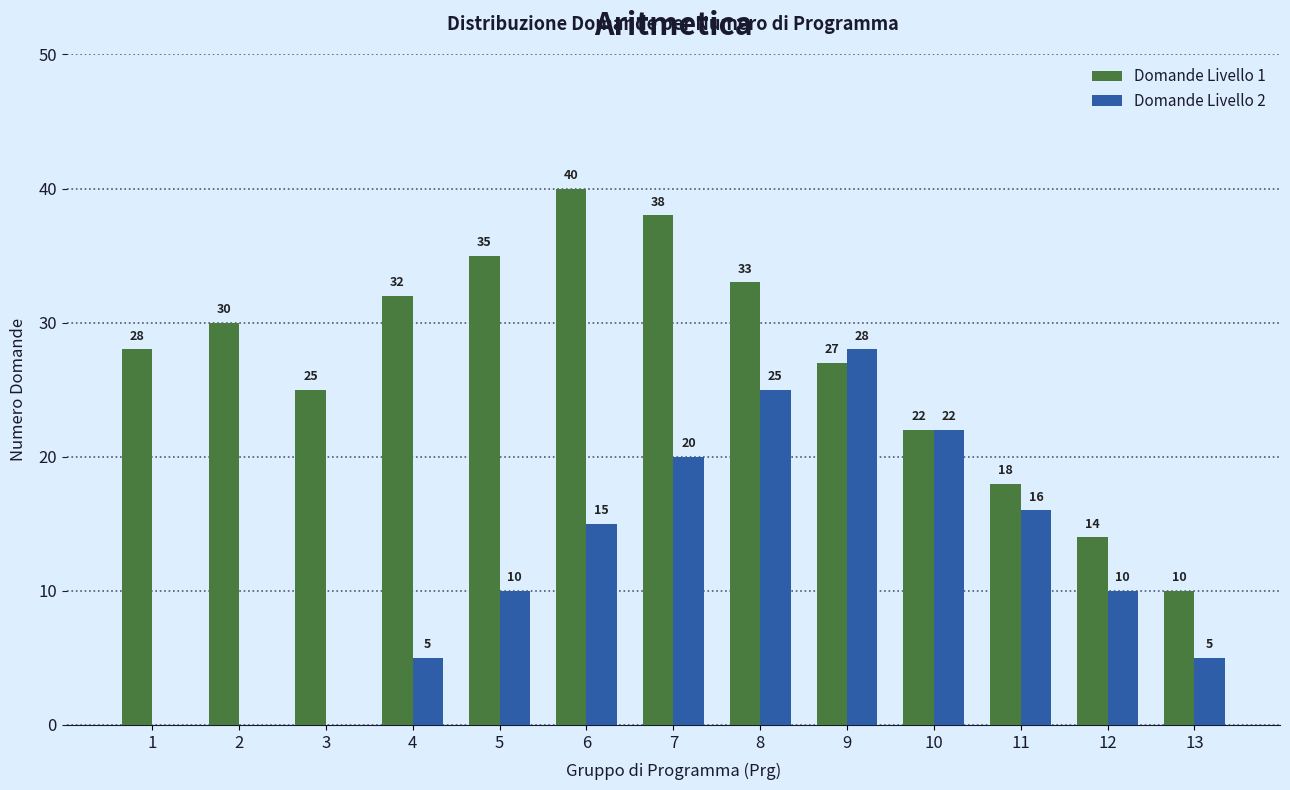

Read the Domande Livello 1 value at 1.

28